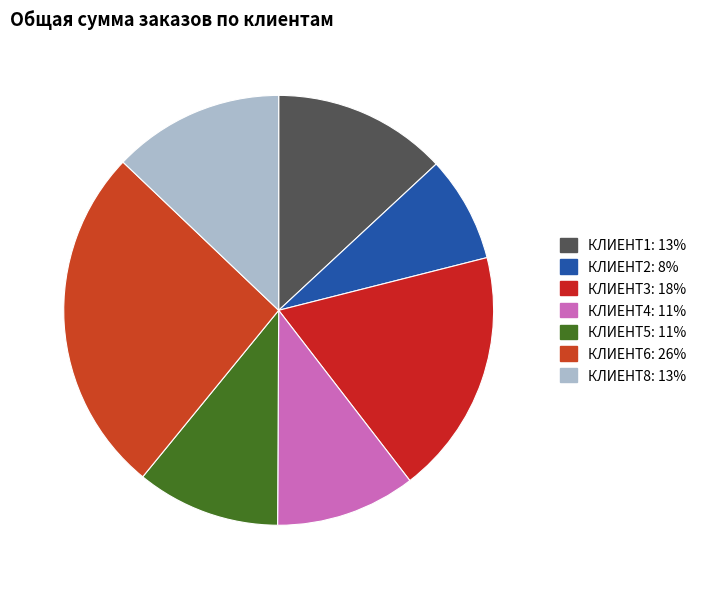

What percentage is the КЛИЕНТ2 slice, to the nearest percent?

8%